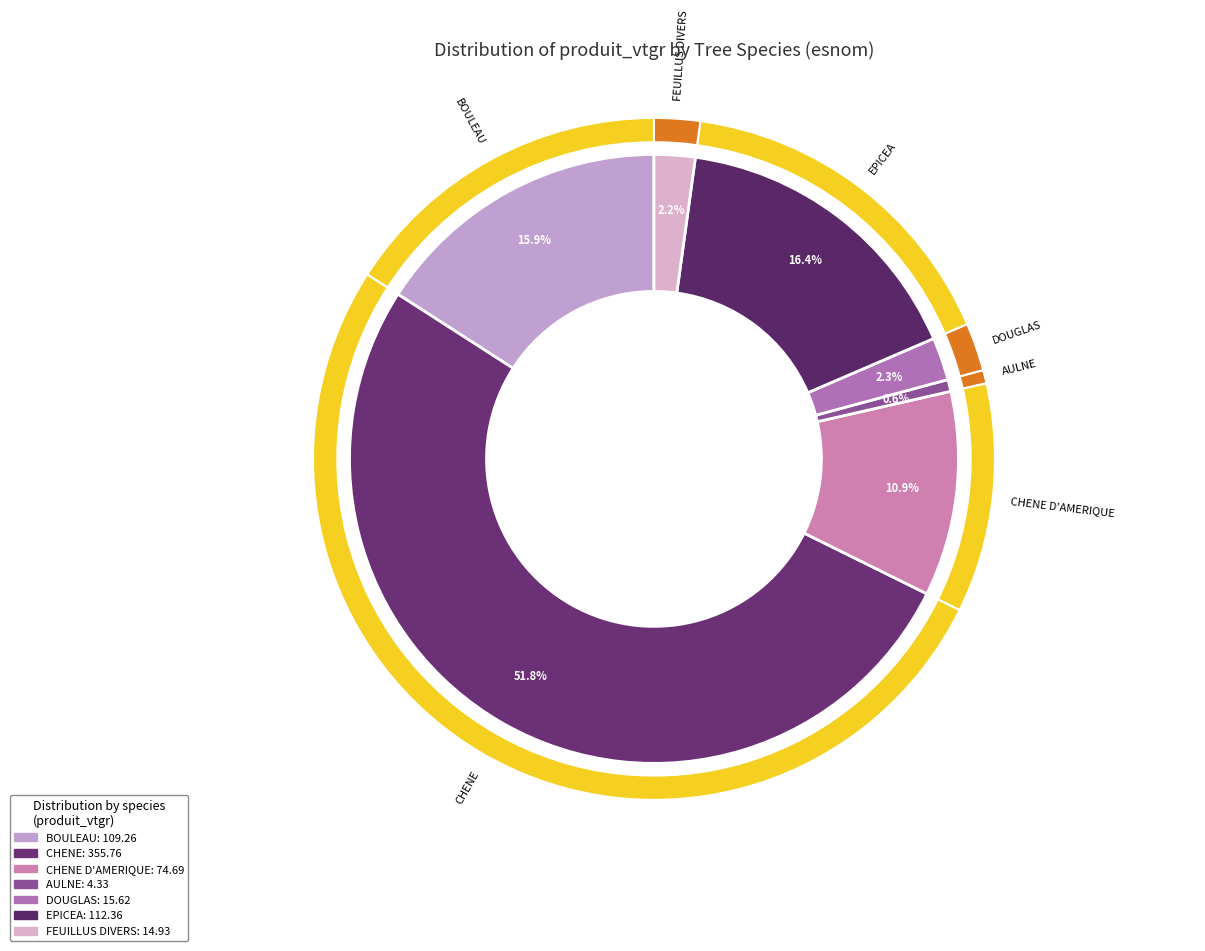

Is it true that BOULEAU is 4% of the pie?

False